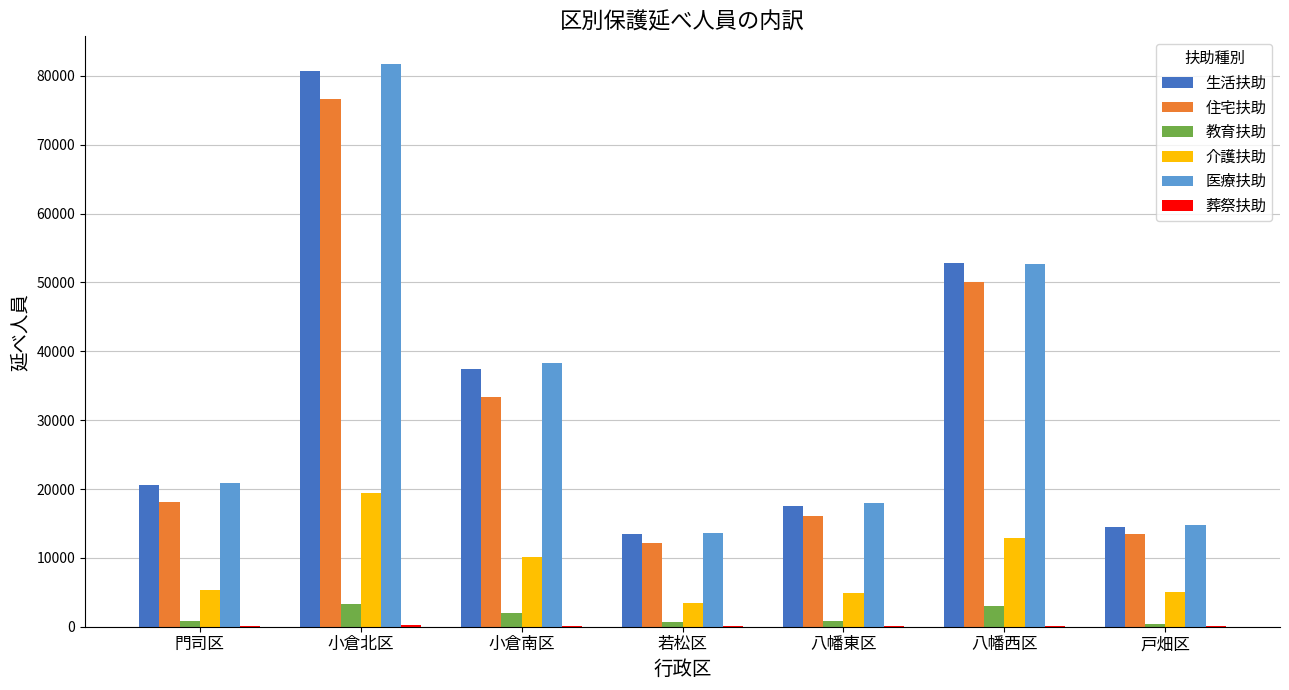

True or false: 医療扶助 has a value of 17912 at 八幡東区.

True